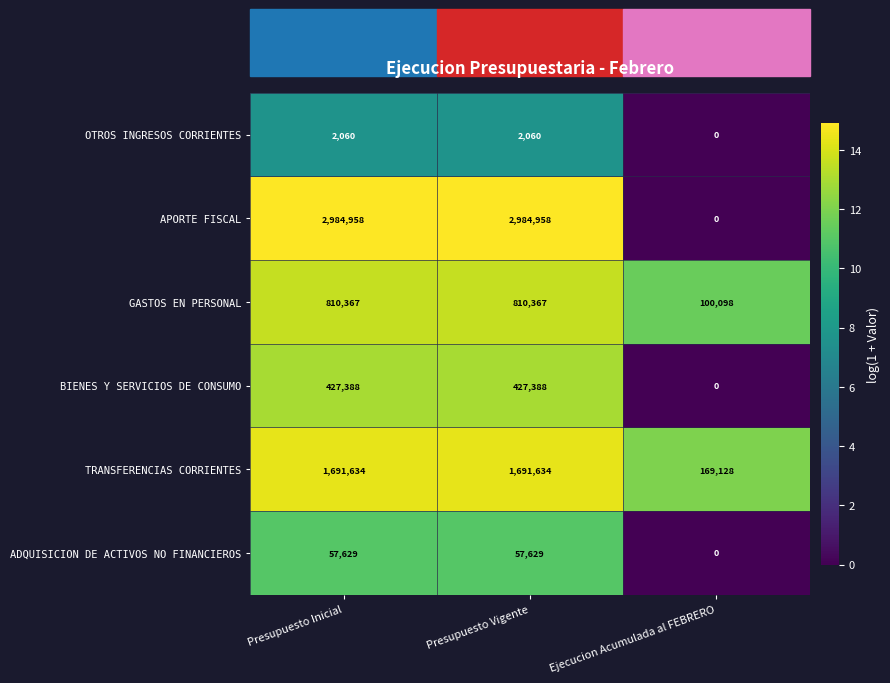

What is the sum of the GASTOS EN PERSONAL values at Presupuesto Vigente and Ejecucion Acumulada al FEBRERO?

910465